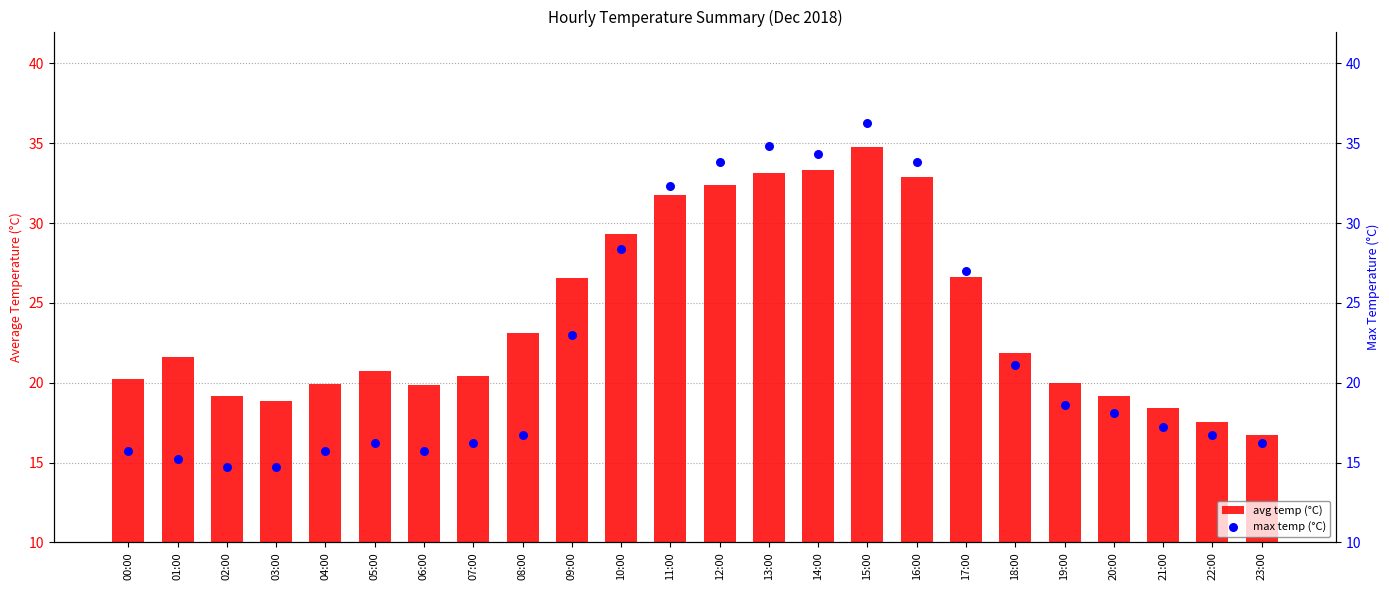

What are all the series names shown in the legend?

avg temp (°C), max temp (°C)